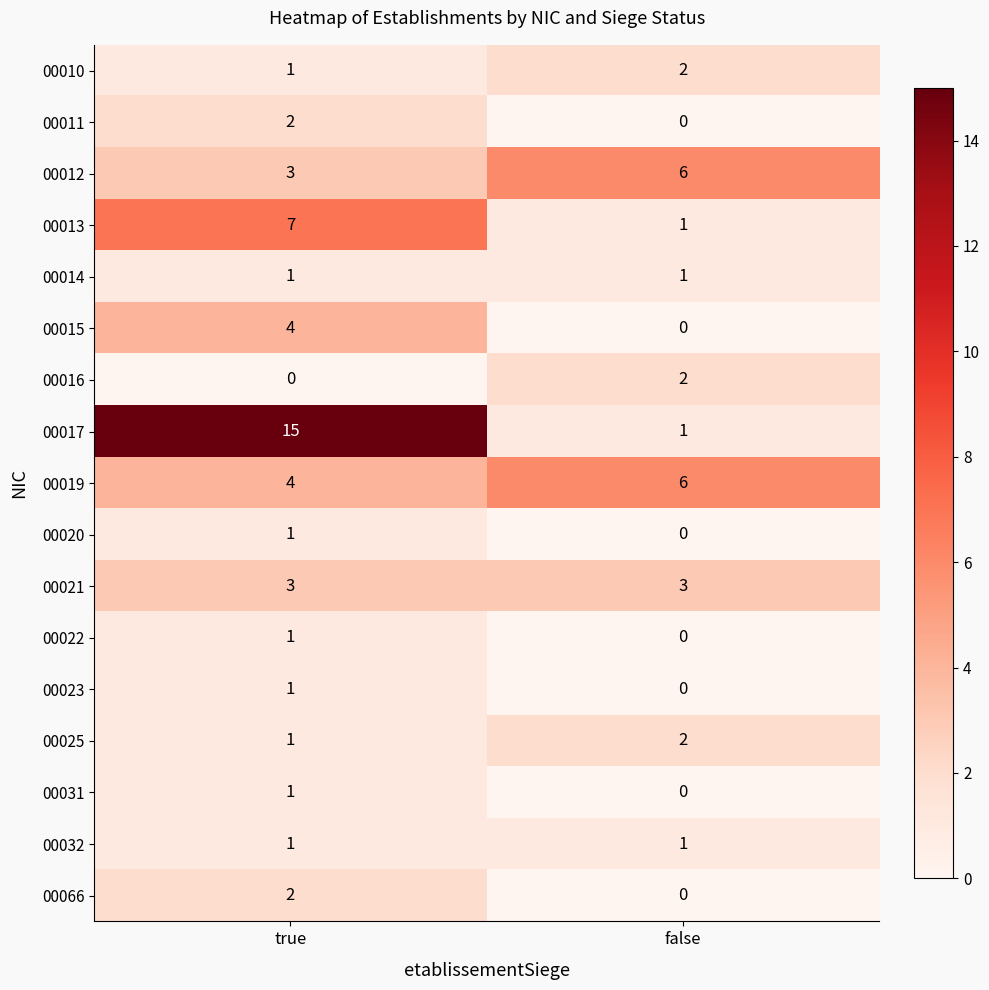

Where is 00010 nearest to the value 1?

true